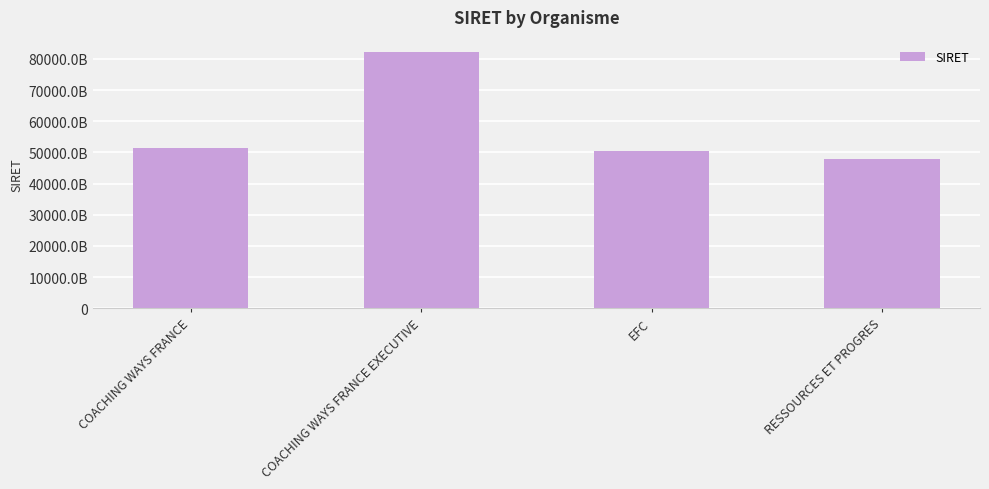

Does the chart contain any negative values?

No